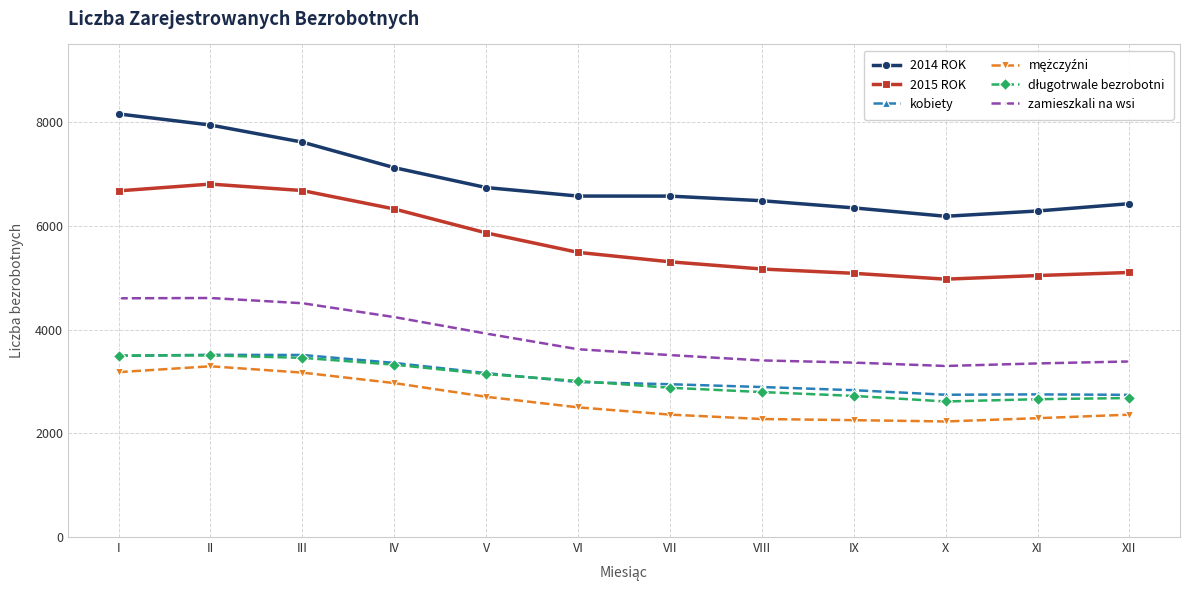

True or false: 2014 ROK and 2015 ROK cross at least once.

False